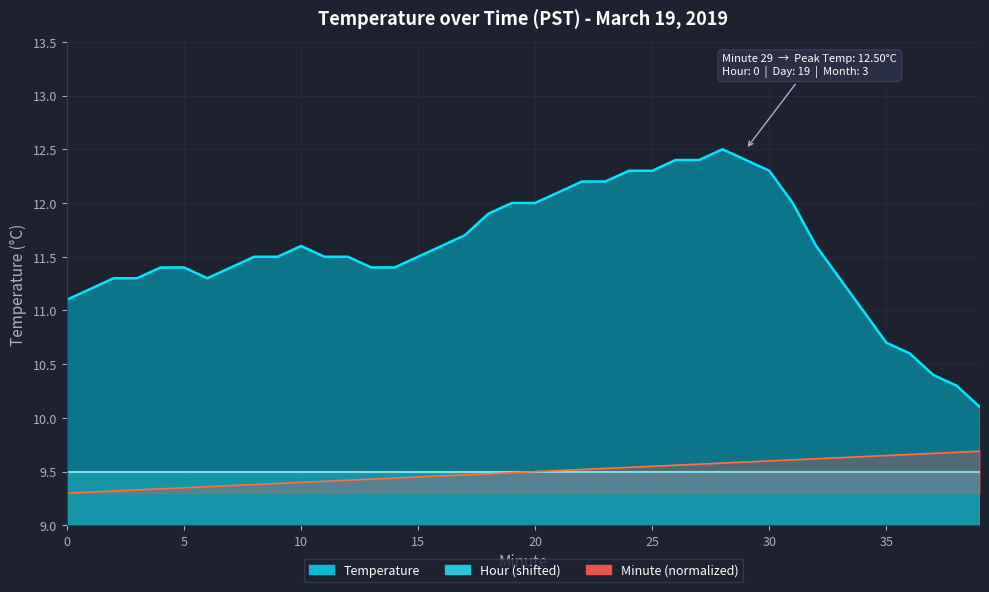

What is the approximate value of Hour (shifted) at 12?

9.5